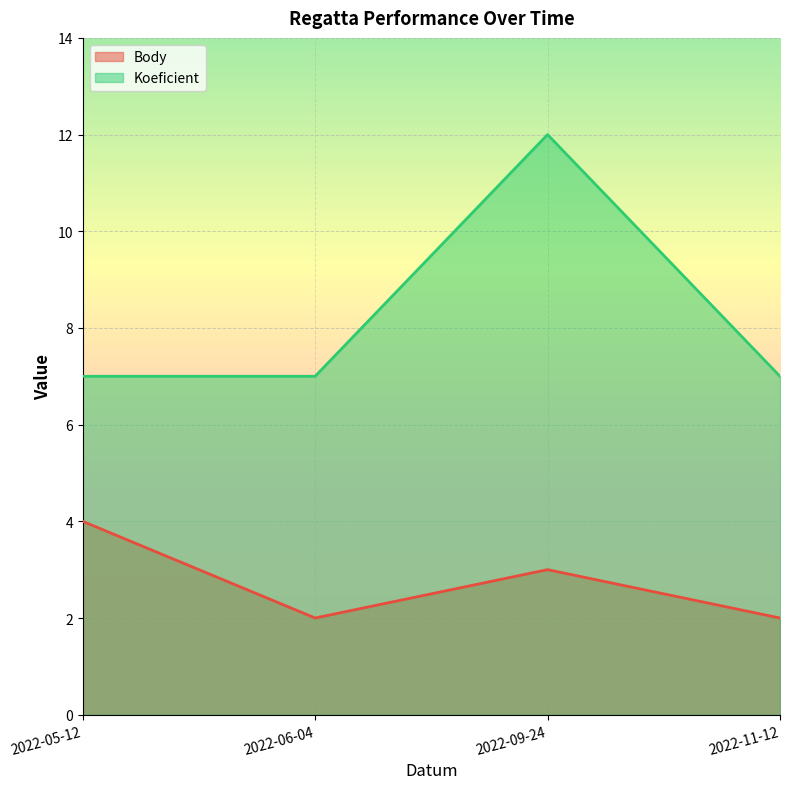

Count the Body values in the range 2 to 4.

4